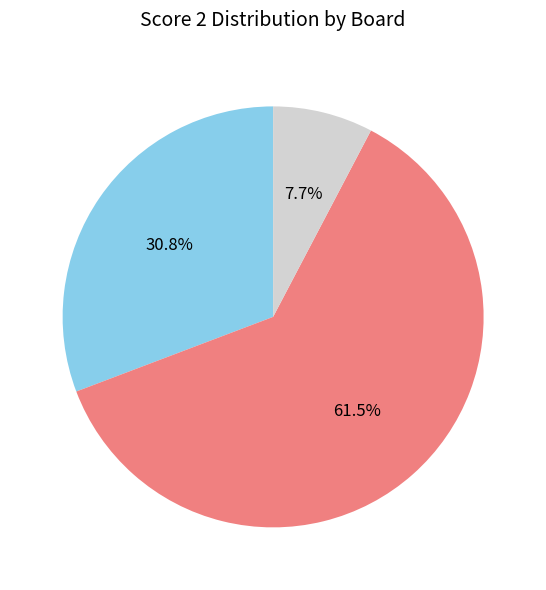

Is there a majority slice in this chart?

Yes